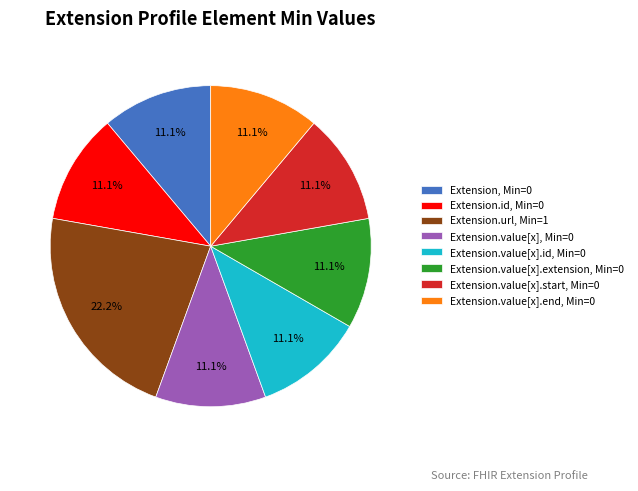

What is the largest slice in the pie chart?

Extension.url, Min=1